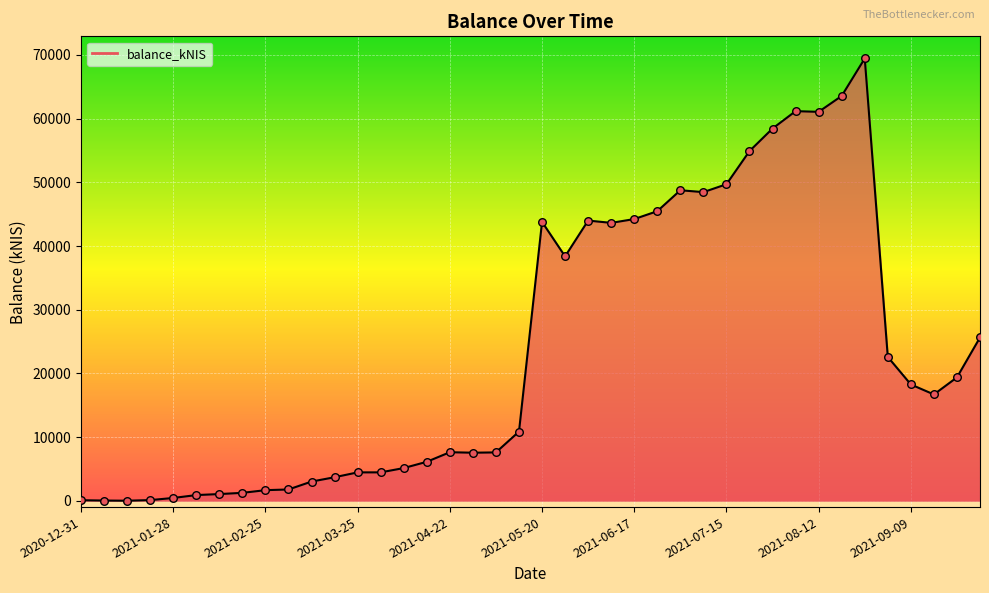

Is it true that the value at 2021-08-12 is 61070.8?

True